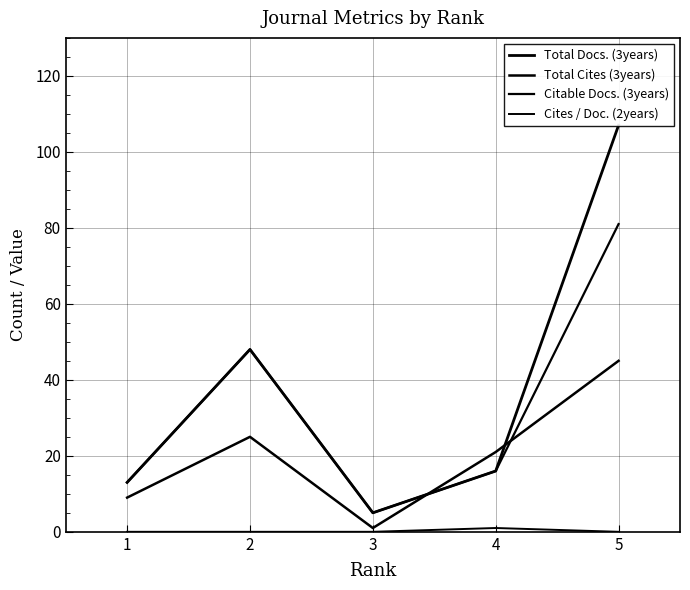

List the series in order of their peak value, highest first.

Total Docs. (3years), Citable Docs. (3years), Total Cites (3years), Cites / Doc. (2years)